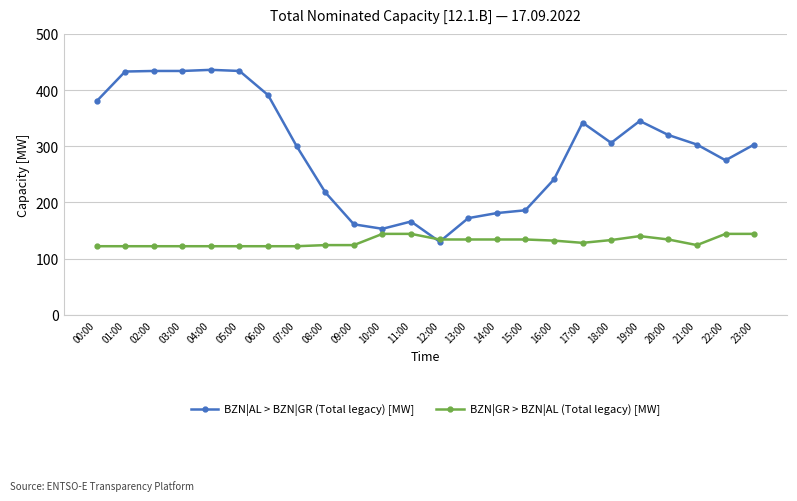

What is the highest value of the BZN|GR > BZN|AL (Total legacy) [MW] series?

144